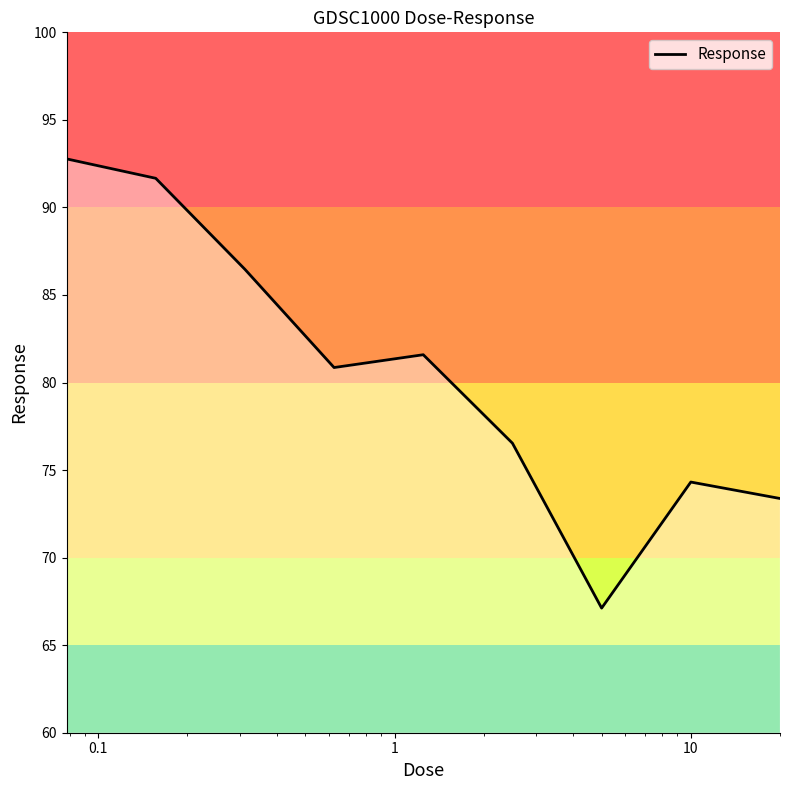

What is the difference between the maximum and minimum values?

25.7